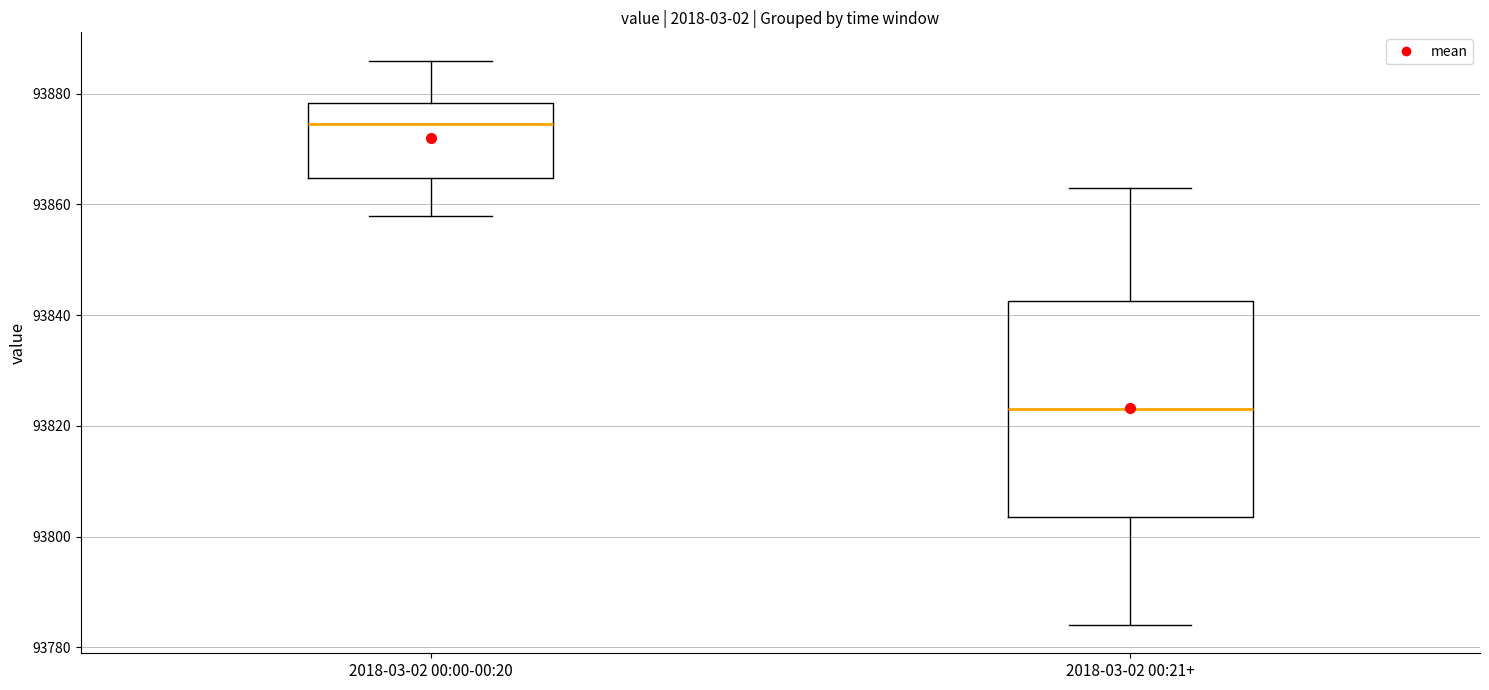

Where does the lower whisker of the box for 2018-03-02 00:21+ end on the y-axis? The values are not printed on the chart, so give them approximately, as read against the axis.

93784